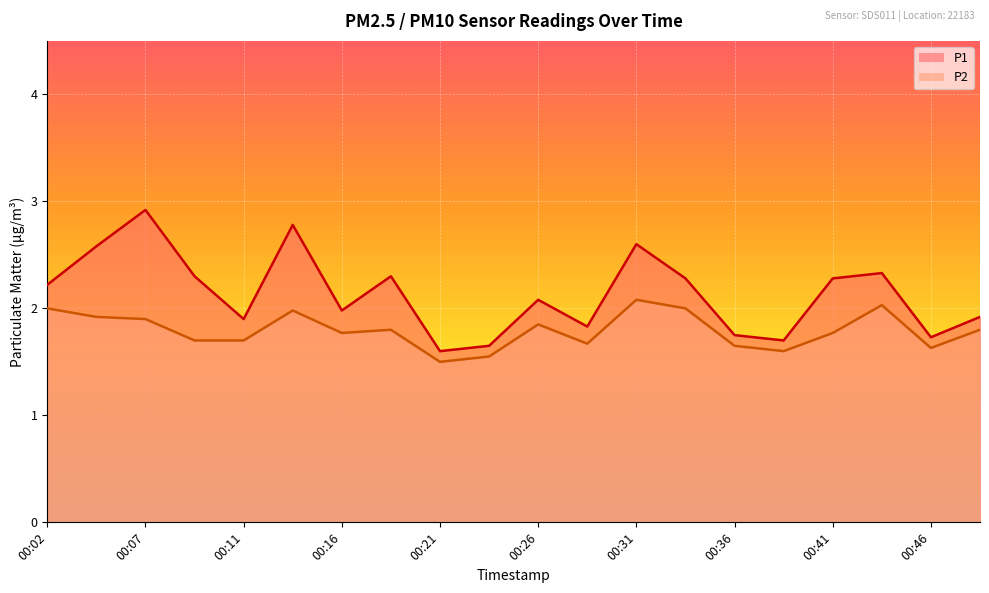

What is the value of the P2 point at the 2nd from the left?

1.9